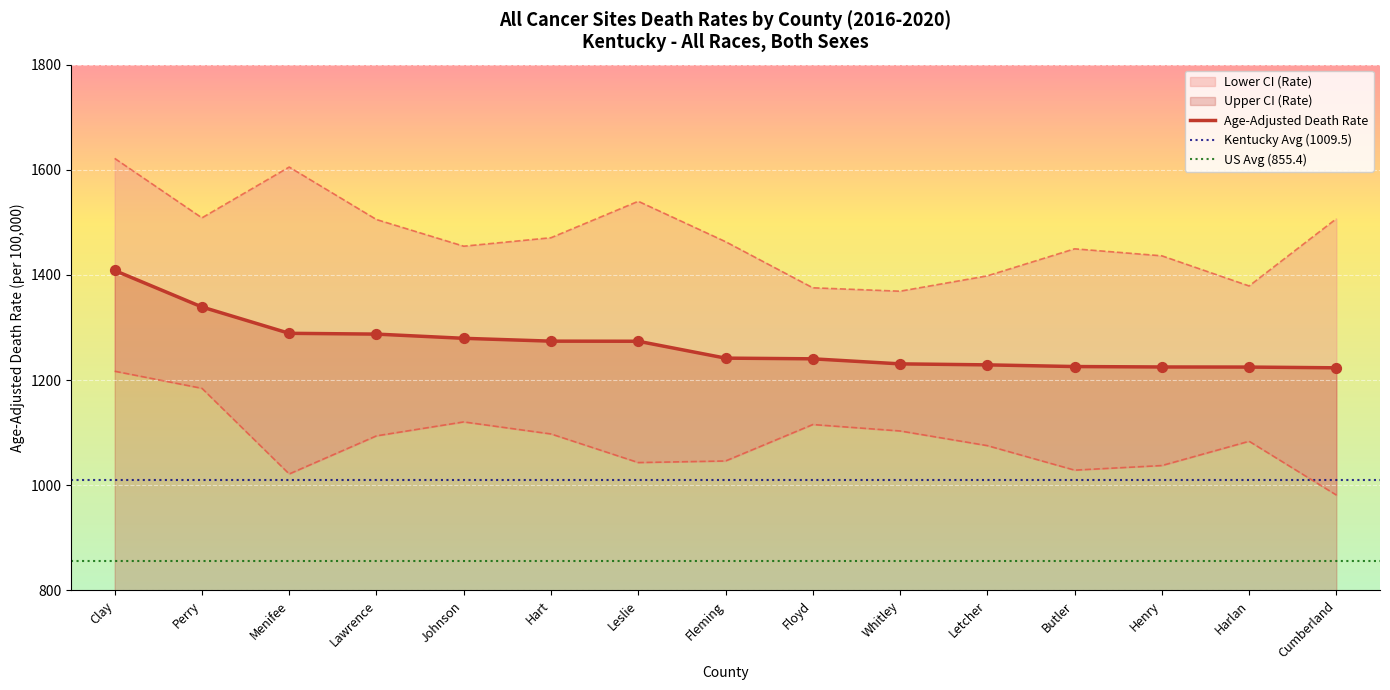

Which series has the largest Y range (max minus min)?

Upper CI (Rate)